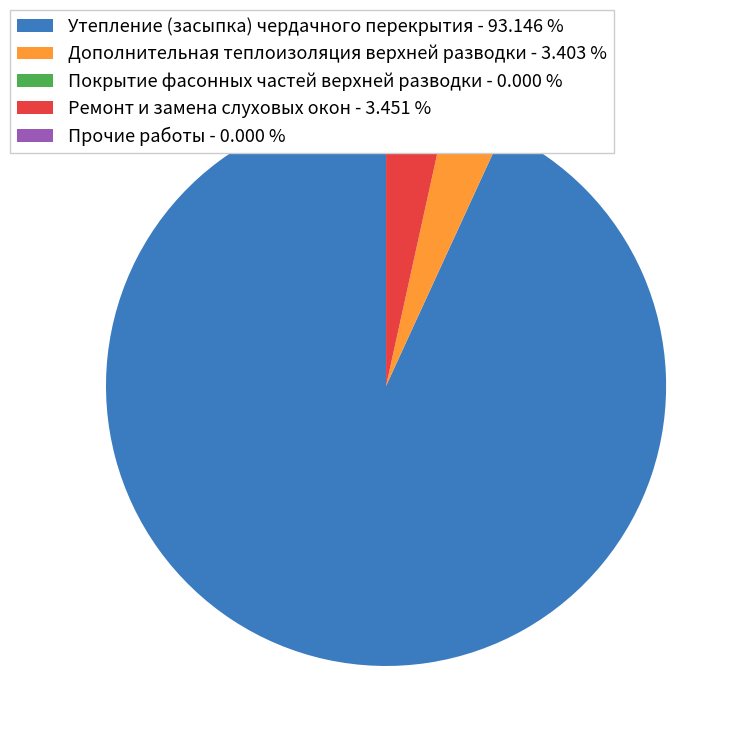

Combined, do Дополнительная теплоизоляция верхней разводки - 3.403 % and Утепление (засыпка) чердачного перекрытия - 93.146 % account for over 50%?

Yes